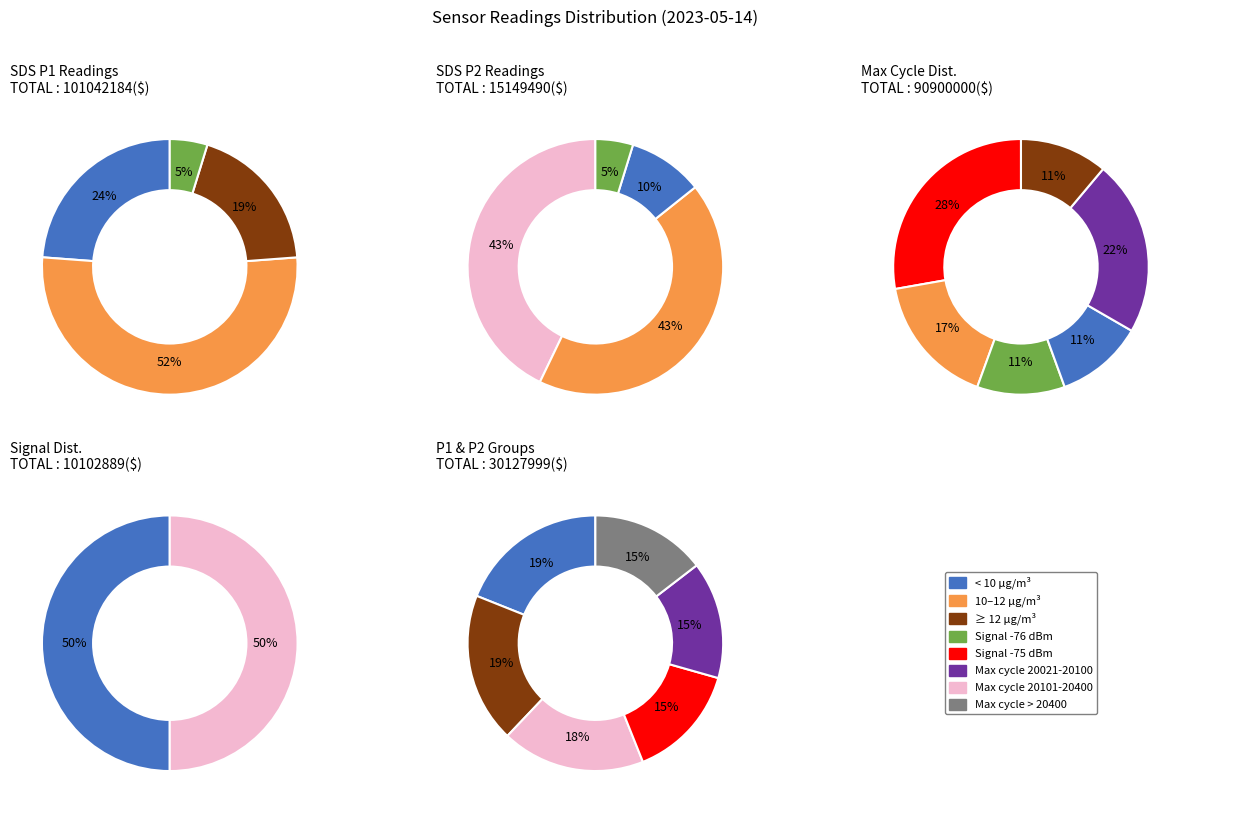

Is 00:28 the majority of the pie?

No